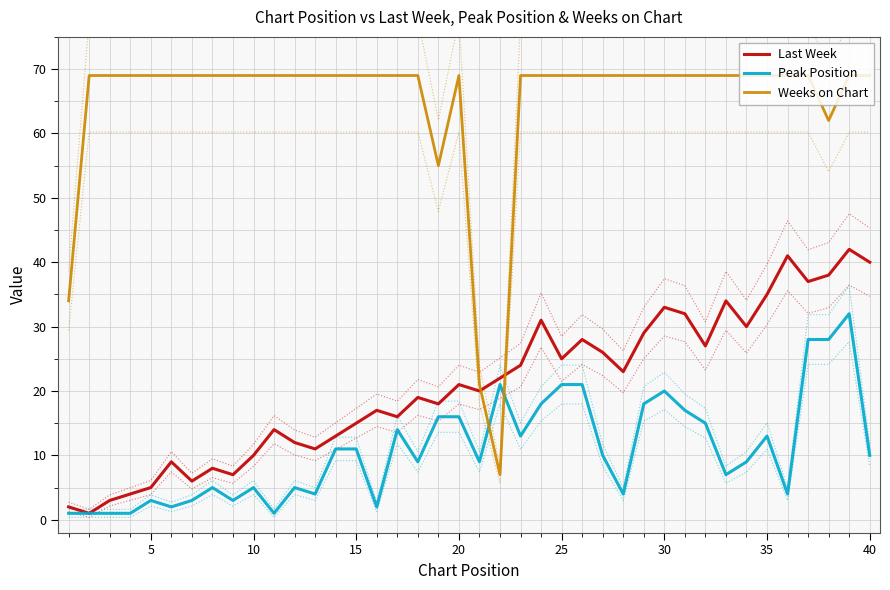

Which series has the largest range (max minus min)?

Weeks on Chart